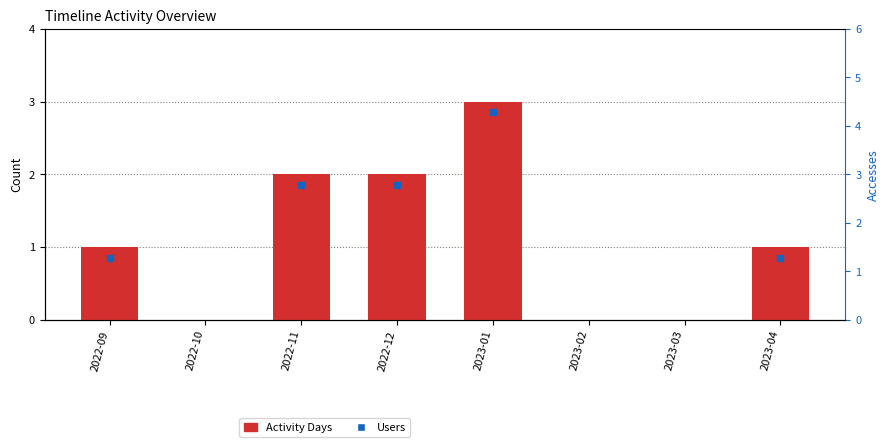

Which series contains the highest Y value?

Activity Days